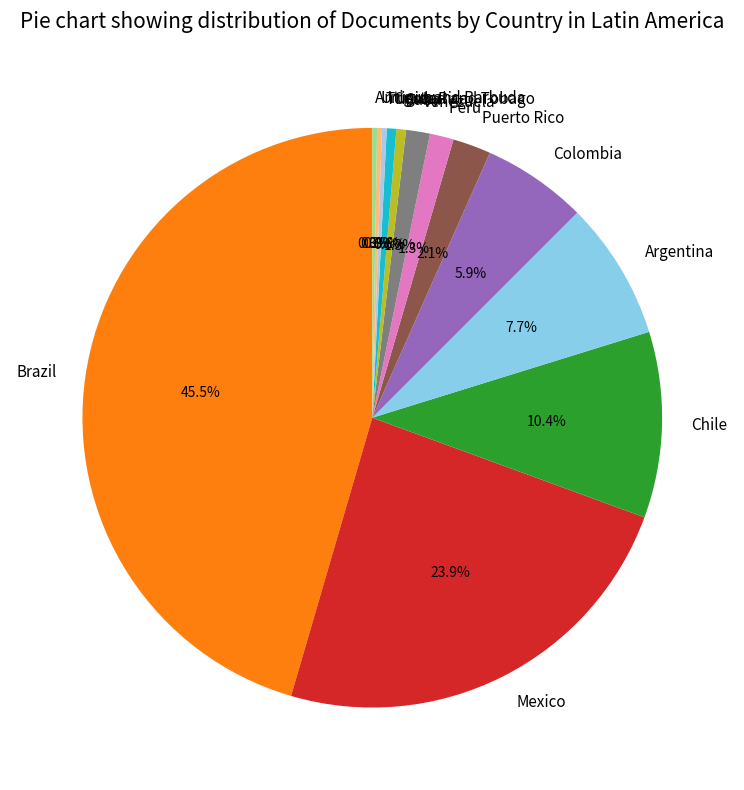

Combined, what portion of the pie is Chile and Argentina?

18.1%